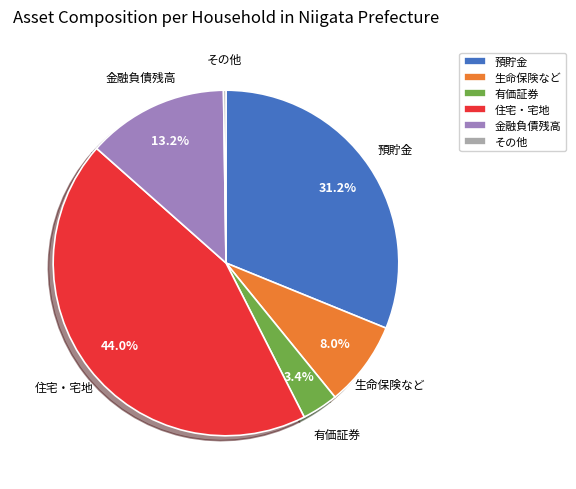

What is the largest slice in the pie chart?

住宅・宅地